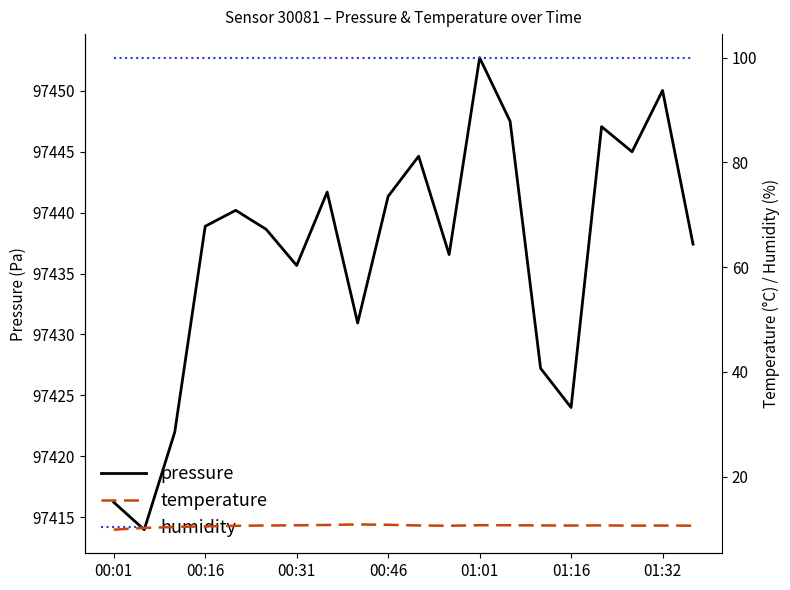

Where is the first local minimum for temperature?

11